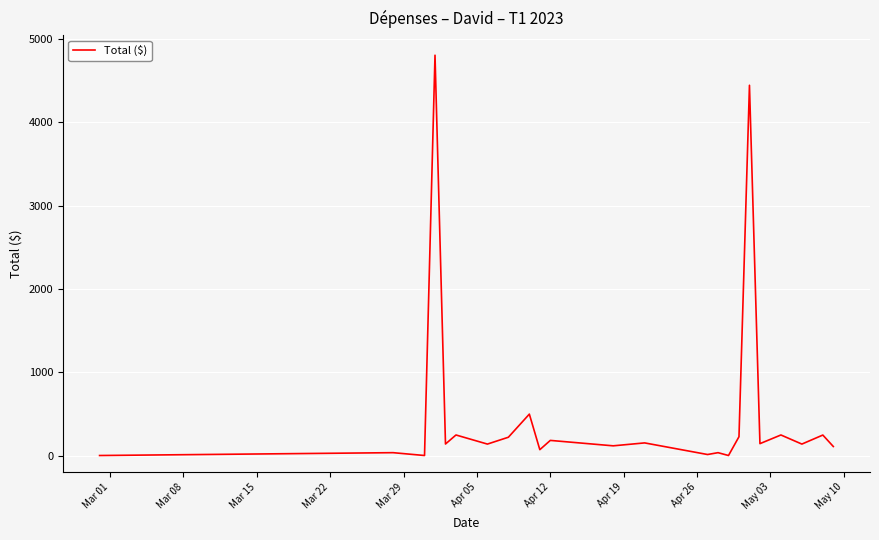

How many values are below 141?

11